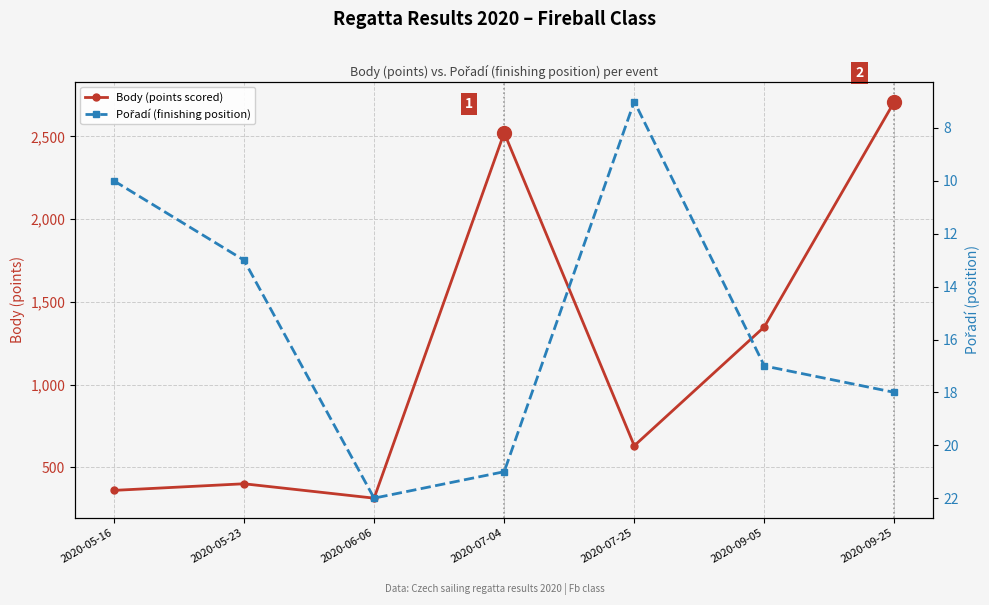

What is the difference between the maximum and second lowest values in the Pořadí (finishing position) series?

12